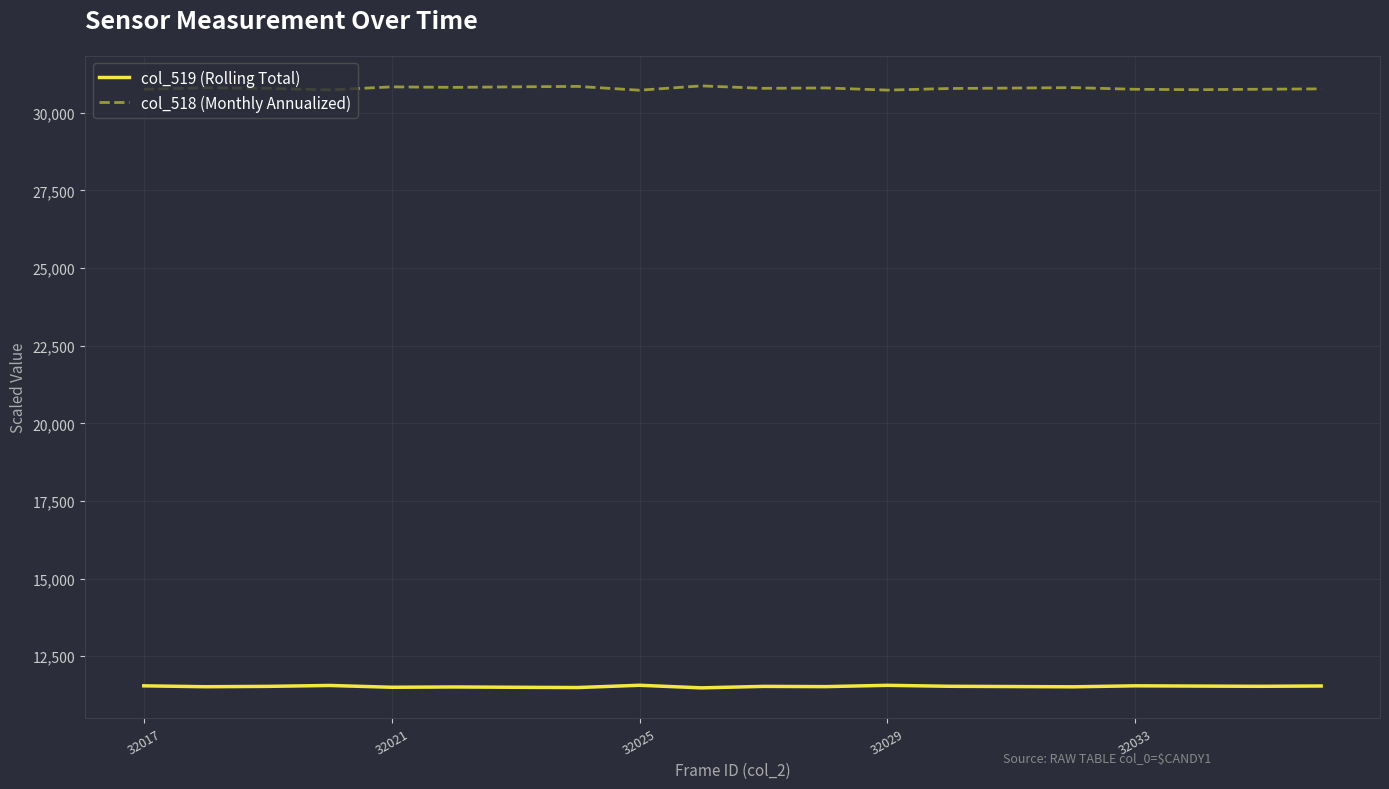

True or false: col_519 (Rolling Total) and col_518 (Monthly Annualized) intersect in this chart.

False